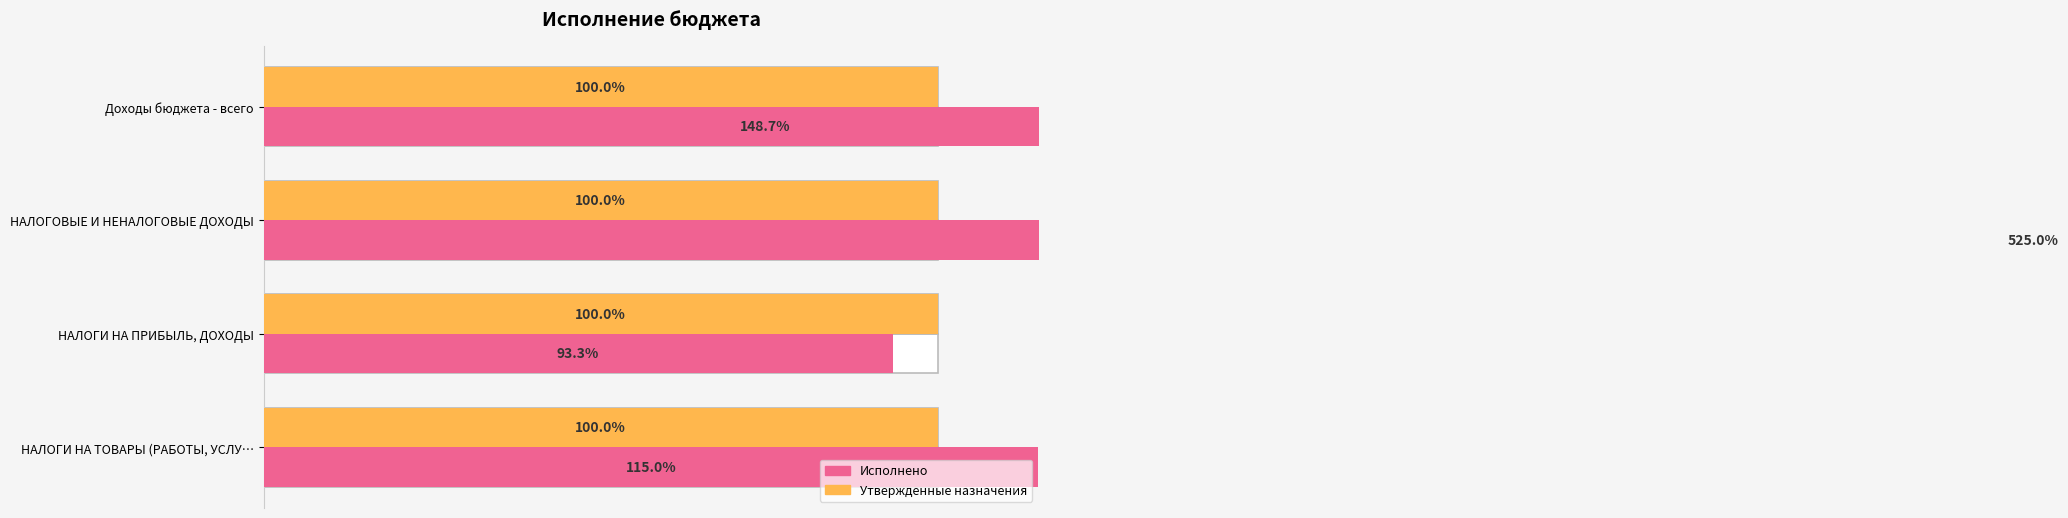

What is the greatest value displayed?

525.0